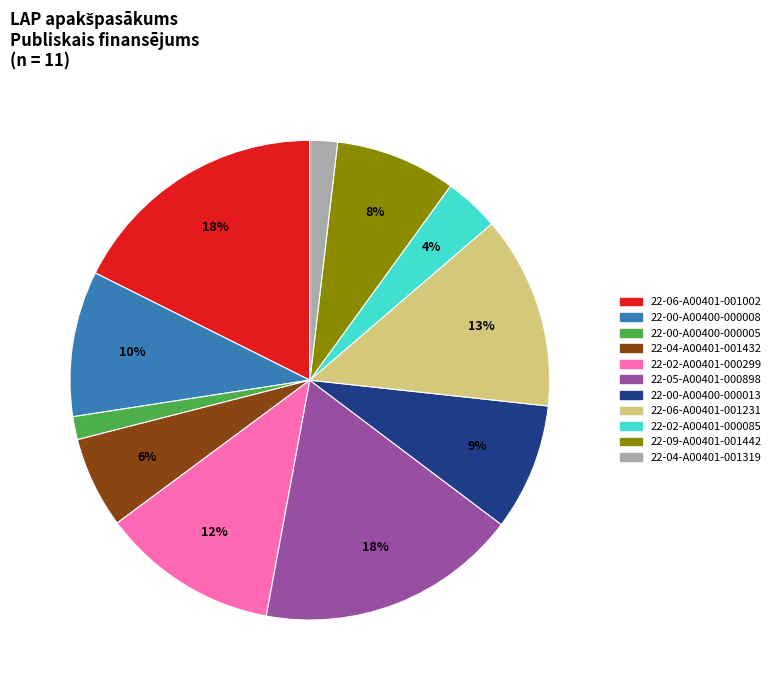

Does 22-02-A00401-000085 represent more than half of the total?

No